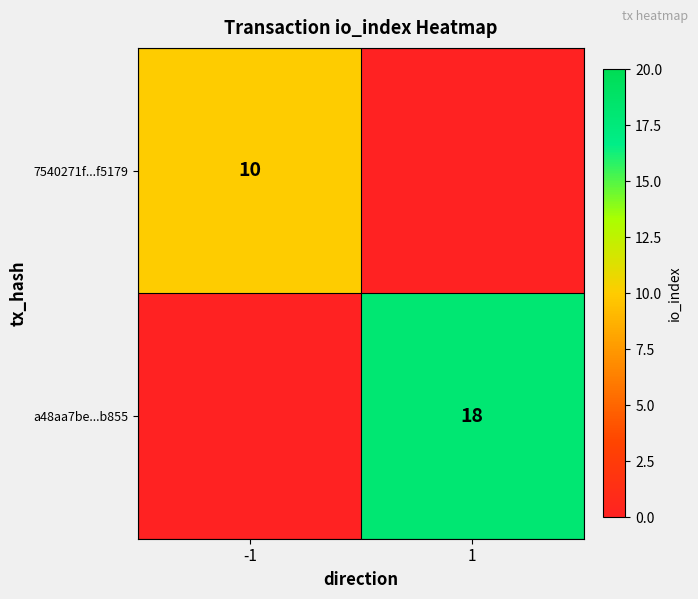

Is the value of a48aa7be...b855 at 1 greater than the value of 7540271f...f5179 at -1?

Yes